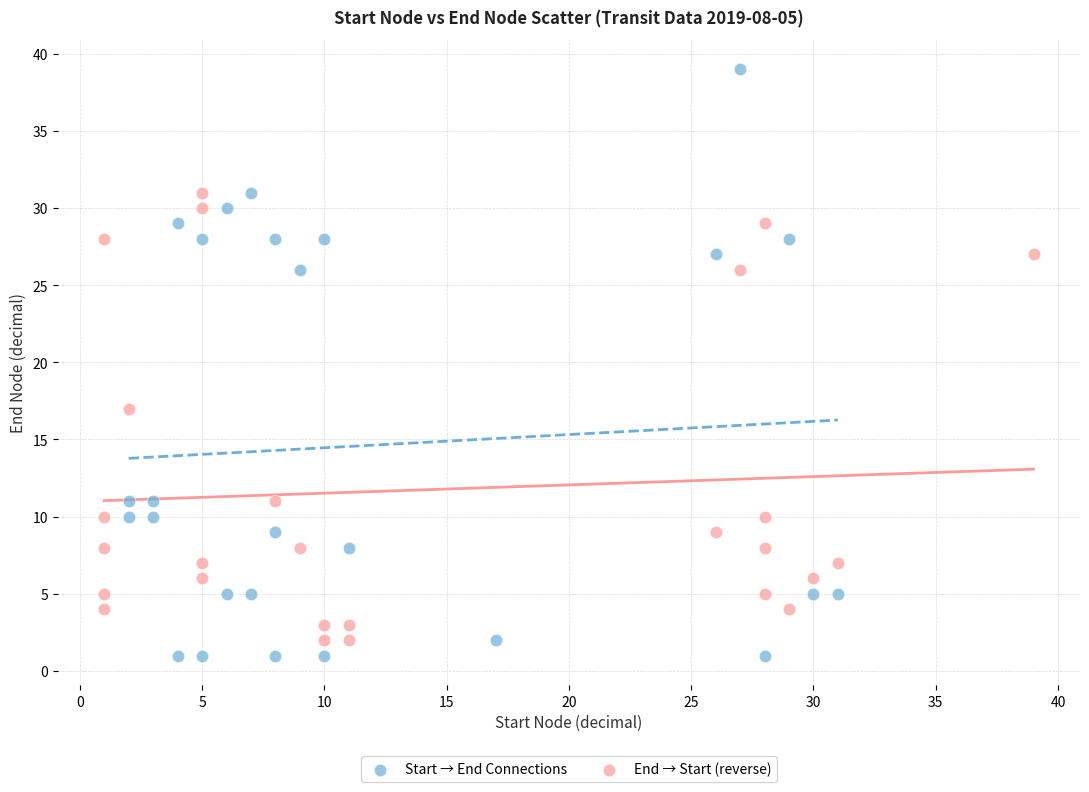

Which series contains the lowest Y value?

Start → End Connections